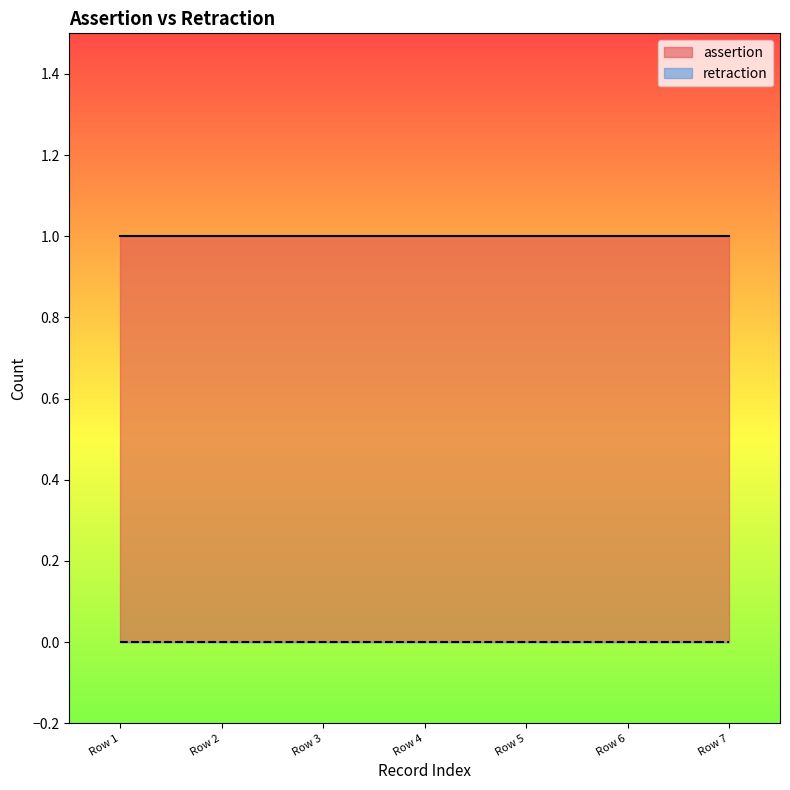

Which series has the largest total across all categories?

assertion